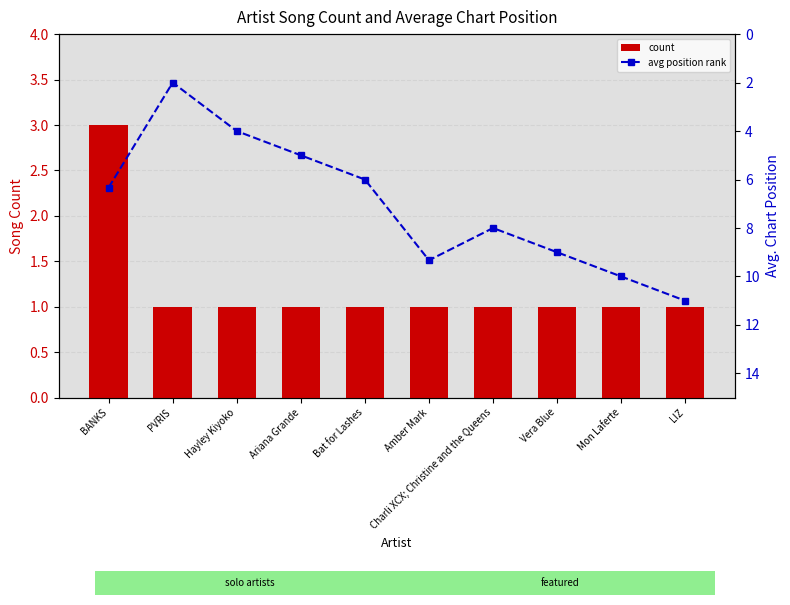

Reading left to right, transcribe all the data shown in this chart.

count: 3.0	1.0	1.0	1.0	1.0	1.0	1.0	1.0	1.0	1.0
avg position rank: 6.3	2.0	4.0	5.0	6.0	9.3	8.0	9.0	10.0	11.0